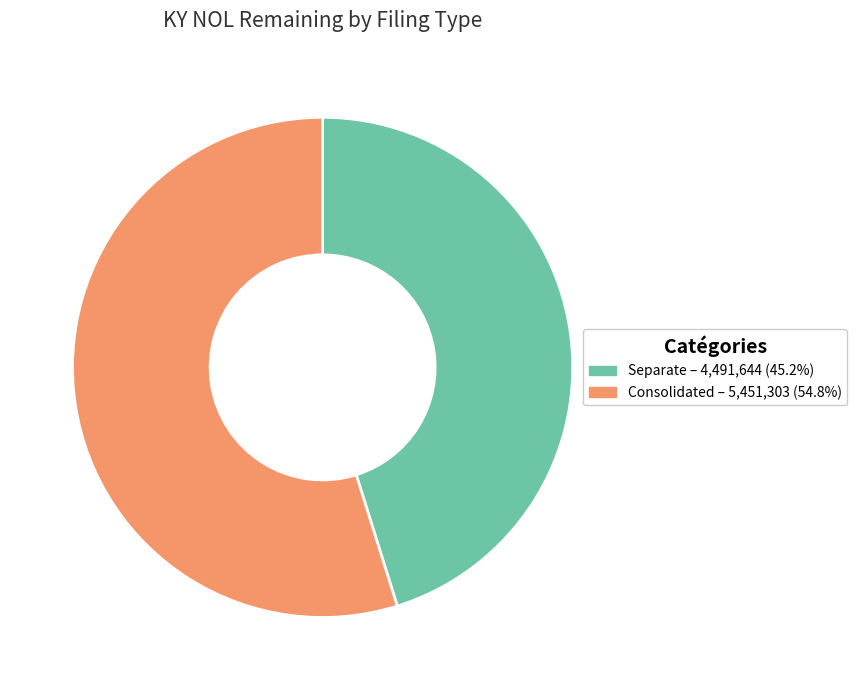

Do Consolidated and Separate together represent more than half of the pie?

Yes